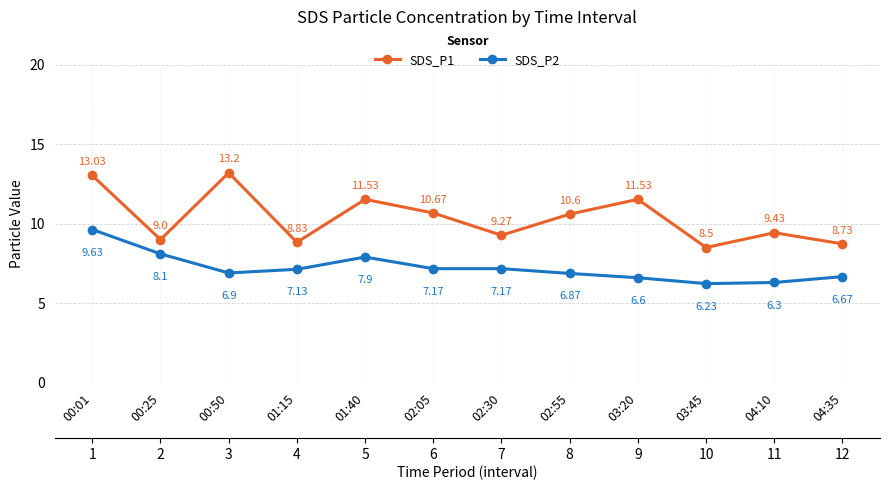

The SDS_P1 series shows 9.4 at 04:10. True or false?

True